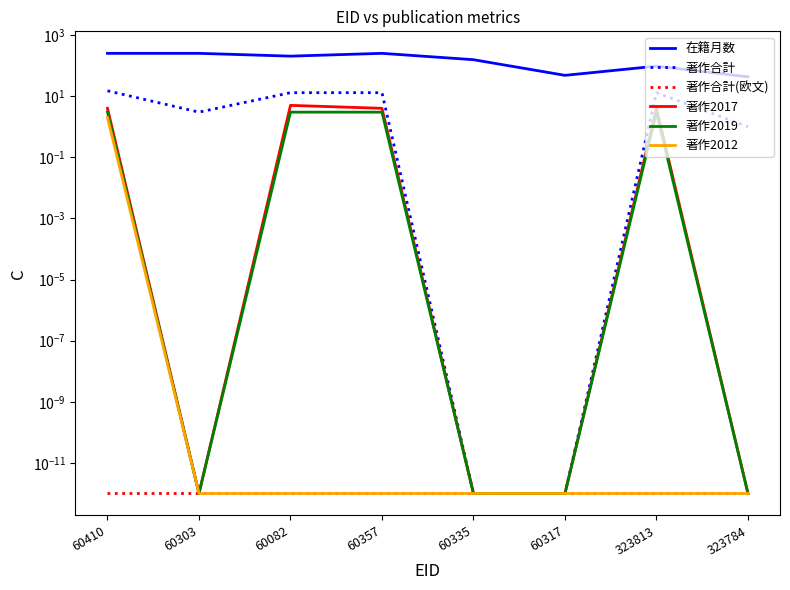

True or false: 著作2012 and 著作合計(欧文) cross at least once.

False